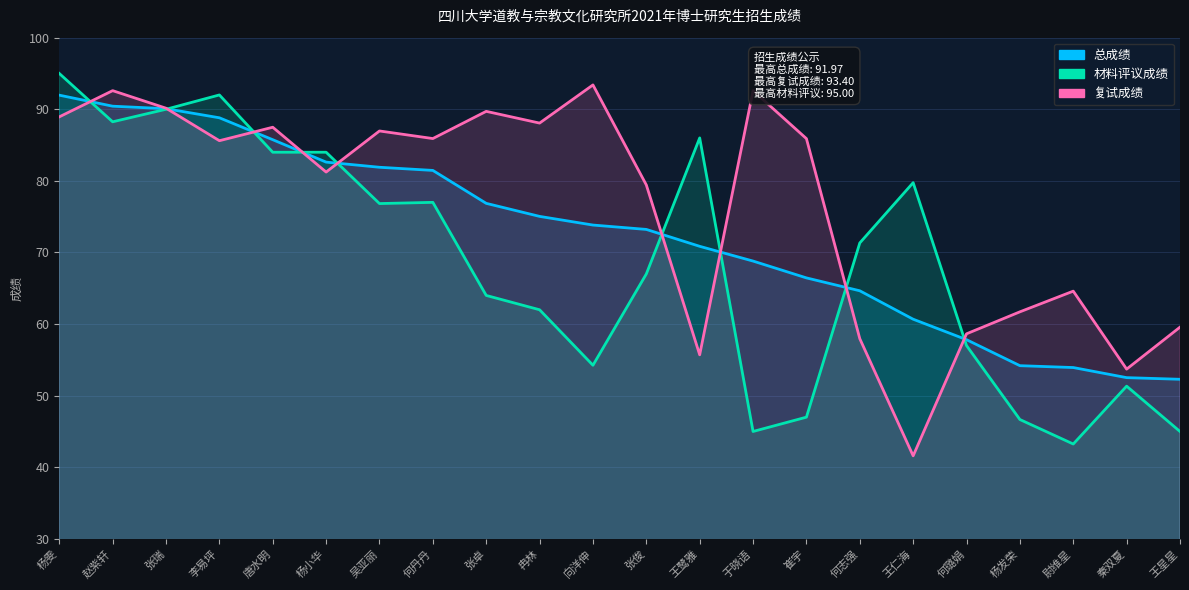

What are all the series names shown in the legend?

总成绩, 材料评议成绩, 复试成绩